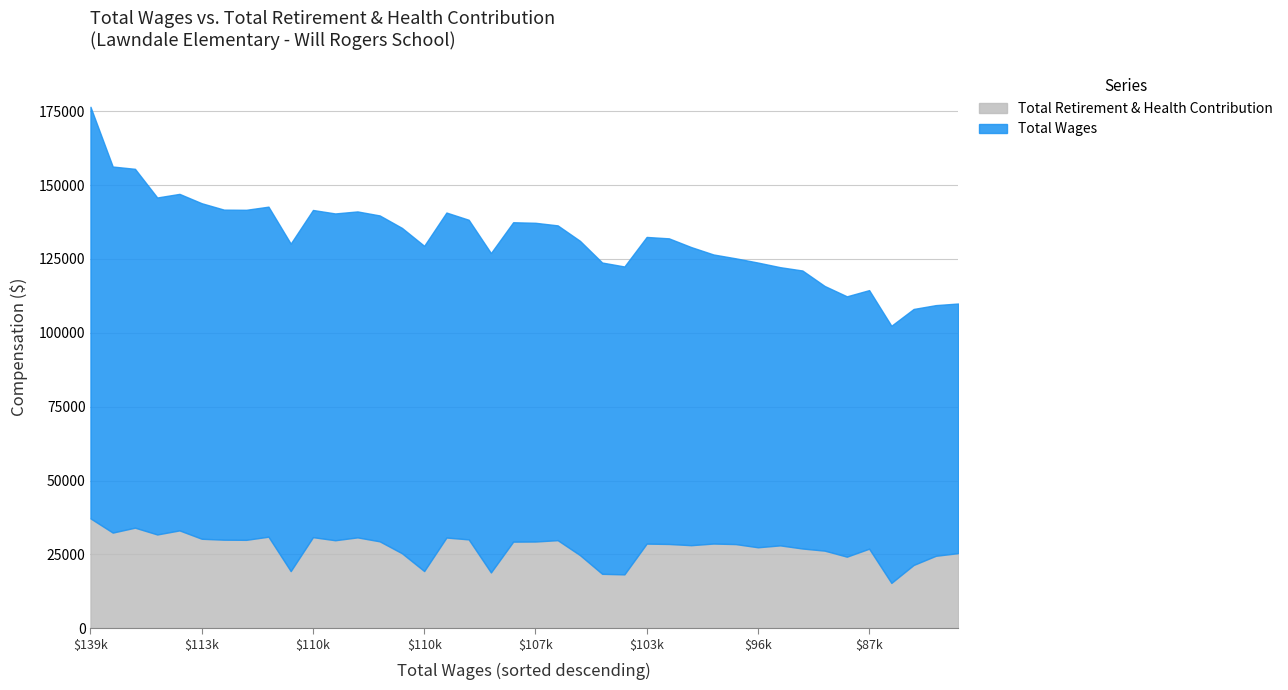

What is the difference between the second highest and minimum values in the Total Wages series?

39407